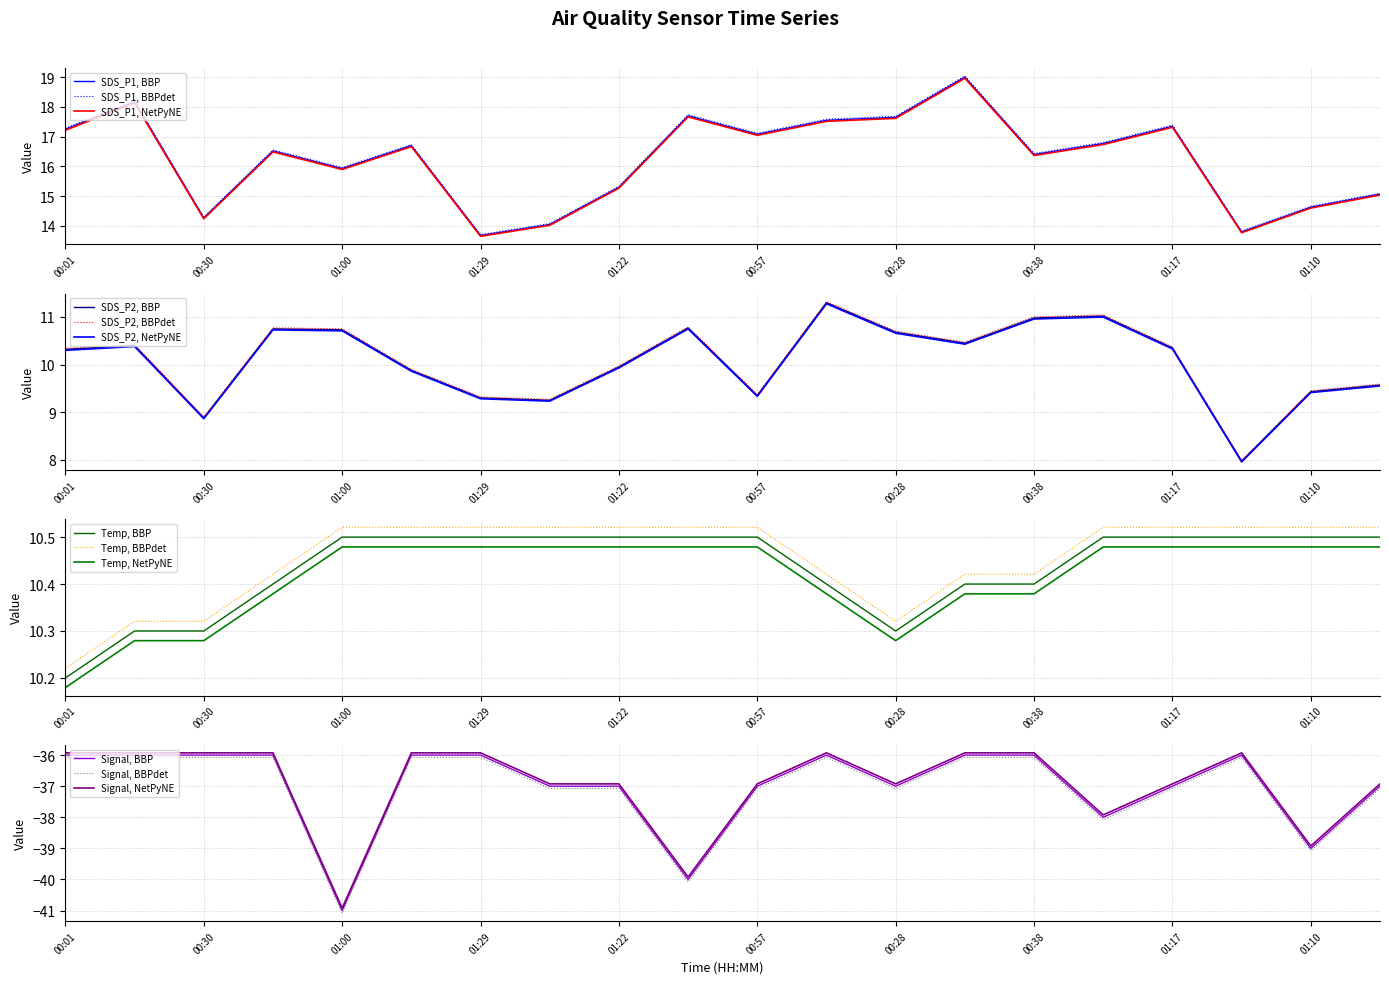

At how many categories does at least one series exceed -27?

20